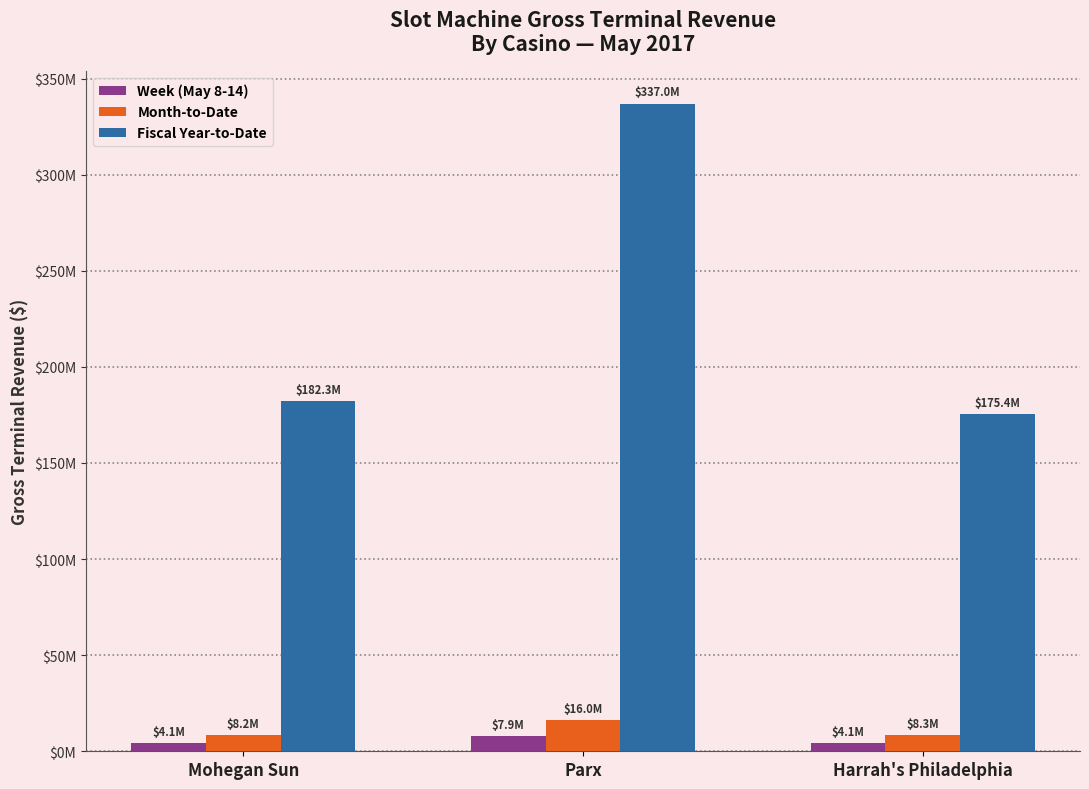

What is the label of the 3rd bar from the right?

Mohegan Sun